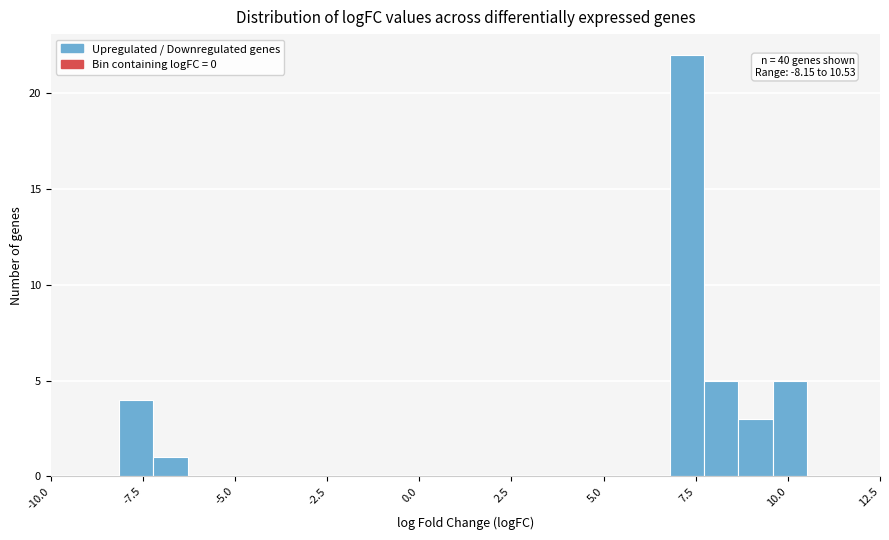

Read against the x-axis, roughly where is the centre of the tallest bar?

7.5